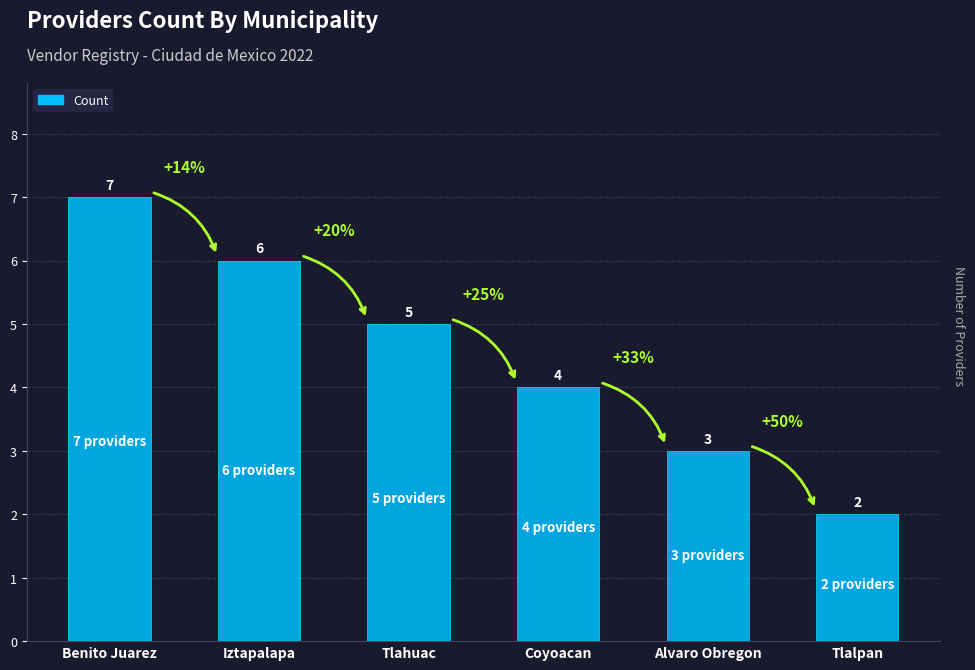

What is the greatest value displayed?

7